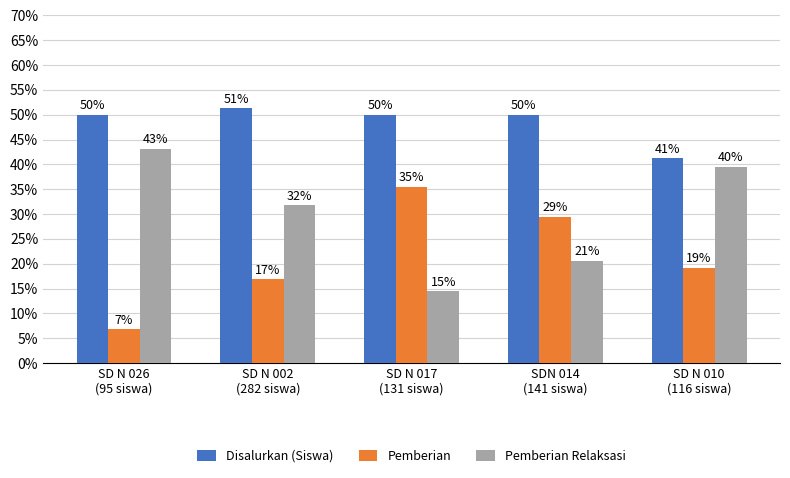

Which series has the widest spread of values?

Pemberian Relaksasi